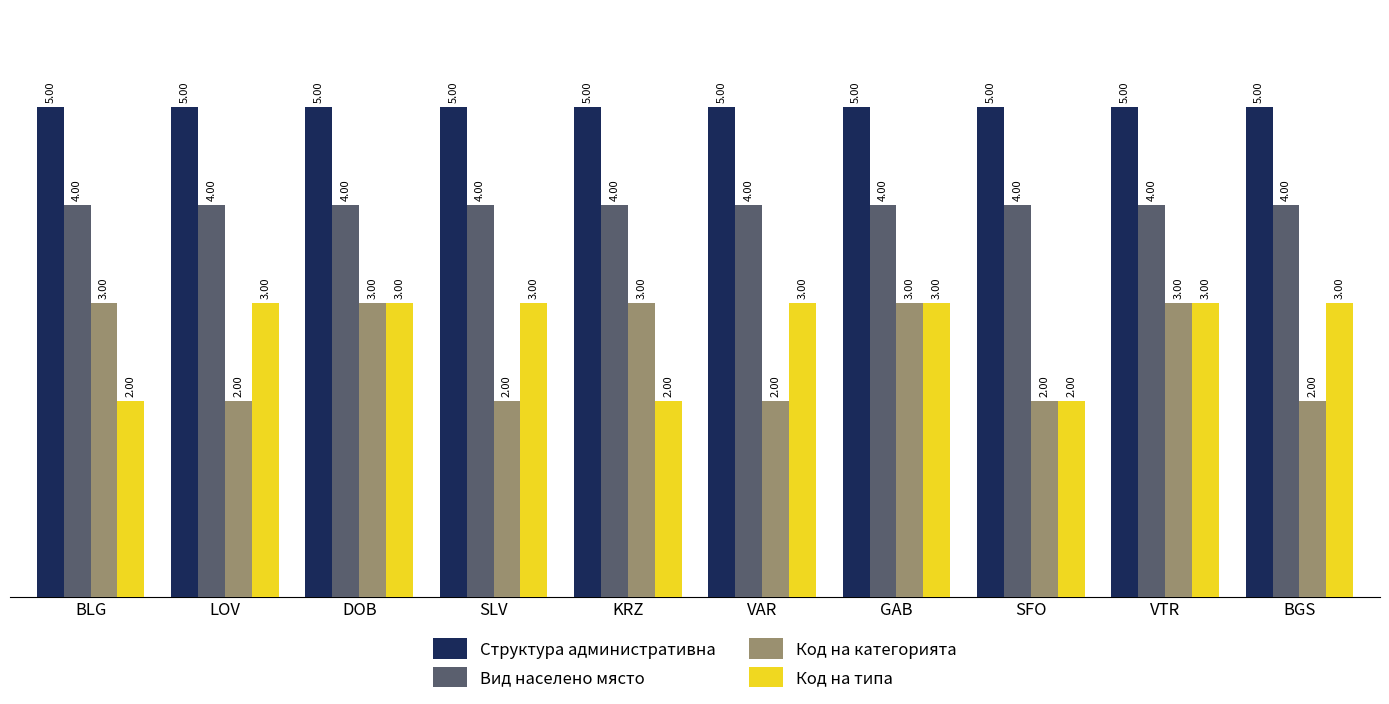

Which series has the largest total across all categories?

Структура административна